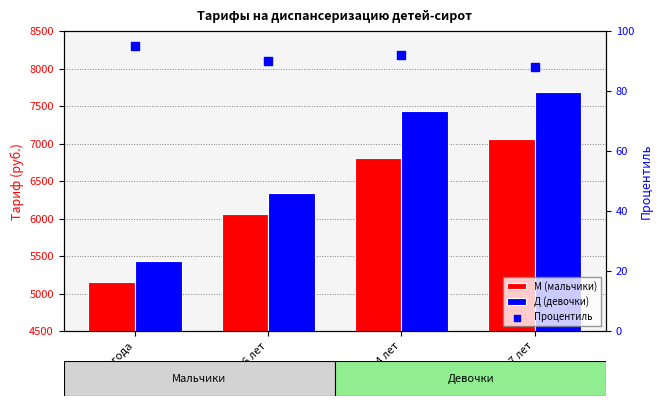

Which series has the largest total across all categories?

Д (девочки)